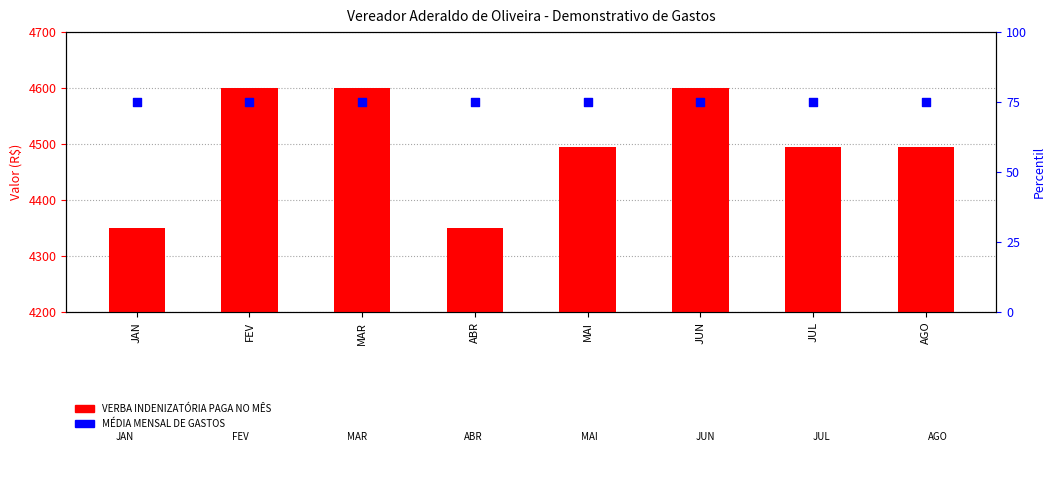

Which series contains the highest Y value?

VERBA INDENIZATÓRIA PAGA NO MÊS